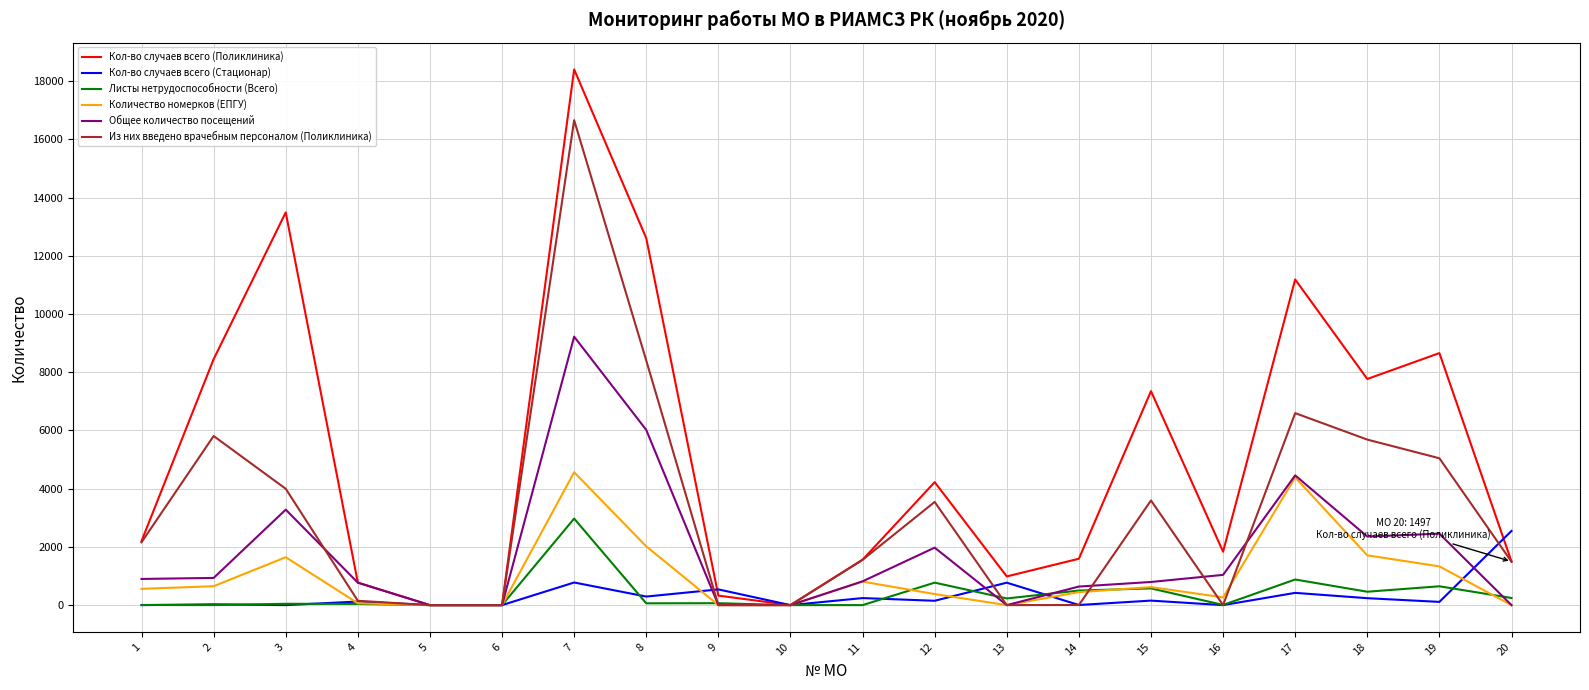

Which series has the largest total across all categories?

Кол-во случаев всего (Поликлиника)